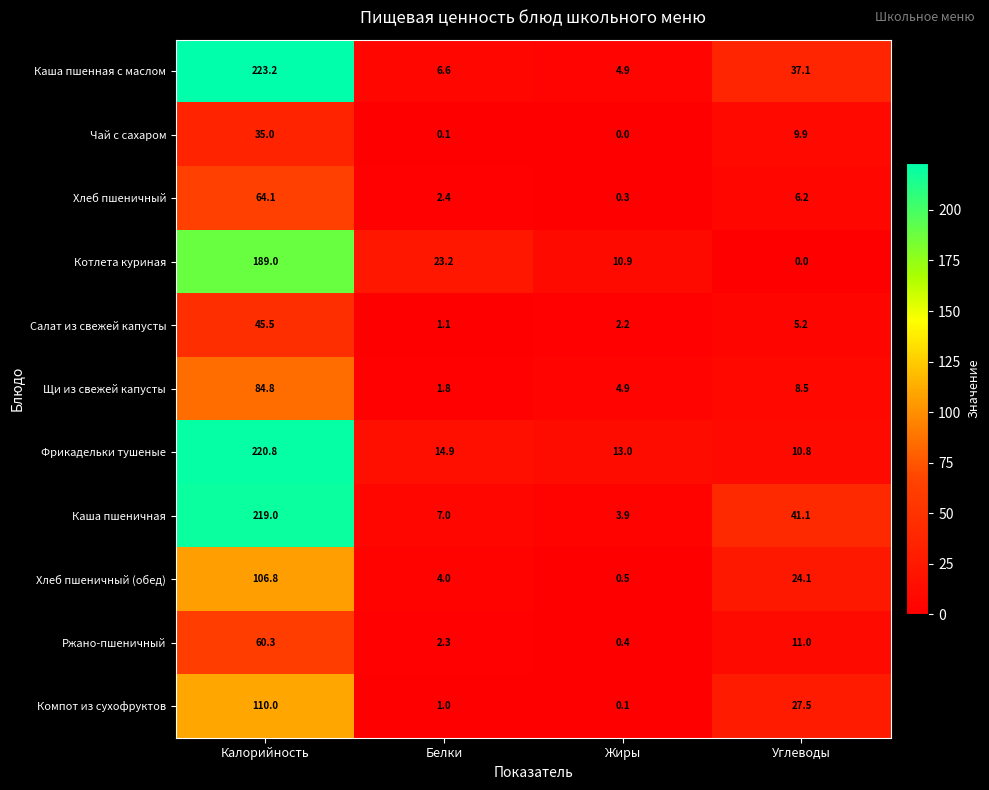

At which label does Каша пшеничная first exceed 41?

Калорийность